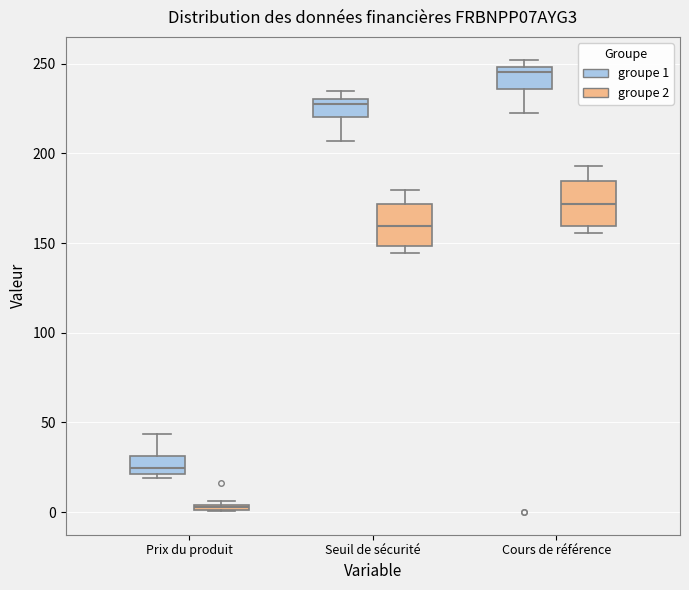

Which box's median line is the lowest?

Prix du produit (groupe 2)